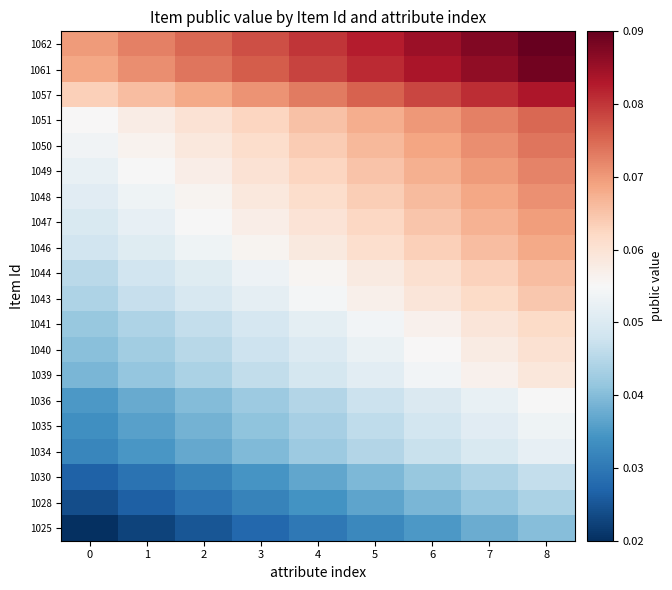

Reading left to right, extract all data points from this chart.

1062: 0=0.1	1=0.1	2=0.1	3=0.1	4=0.1	5=0.1	6=0.1	7=0.1	8=0.1
1061: 0=0.1	1=0.1	2=0.1	3=0.1	4=0.1	5=0.1	6=0.1	7=0.1	8=0.1
1057: 0=0.1	1=0.1	2=0.1	3=0.1	4=0.1	5=0.1	6=0.1	7=0.1	8=0.1
1051: 0=0.1	1=0.1	2=0.1	3=0.1	4=0.1	5=0.1	6=0.1	7=0.1	8=0.1
1050: 0=0.1	1=0.1	2=0.1	3=0.1	4=0.1	5=0.1	6=0.1	7=0.1	8=0.1
1049: 0=0.1	1=0.1	2=0.1	3=0.1	4=0.1	5=0.1	6=0.1	7=0.1	8=0.1
1048: 0=0.1	1=0.1	2=0.1	3=0.1	4=0.1	5=0.1	6=0.1	7=0.1	8=0.1
1047: 0=0.0	1=0.1	2=0.1	3=0.1	4=0.1	5=0.1	6=0.1	7=0.1	8=0.1
1046: 0=0.0	1=0.1	2=0.1	3=0.1	4=0.1	5=0.1	6=0.1	7=0.1	8=0.1
1044: 0=0.0	1=0.0	2=0.1	3=0.1	4=0.1	5=0.1	6=0.1	7=0.1	8=0.1
1043: 0=0.0	1=0.0	2=0.0	3=0.1	4=0.1	5=0.1	6=0.1	7=0.1	8=0.1
1041: 0=0.0	1=0.0	2=0.0	3=0.0	4=0.1	5=0.1	6=0.1	7=0.1	8=0.1
1040: 0=0.0	1=0.0	2=0.0	3=0.0	4=0.1	5=0.1	6=0.1	7=0.1	8=0.1
1039: 0=0.0	1=0.0	2=0.0	3=0.0	4=0.0	5=0.1	6=0.1	7=0.1	8=0.1
1036: 0=0.0	1=0.0	2=0.0	3=0.0	4=0.0	5=0.0	6=0.0	7=0.1	8=0.1
1035: 0=0.0	1=0.0	2=0.0	3=0.0	4=0.0	5=0.0	6=0.0	7=0.1	8=0.1
1034: 0=0.0	1=0.0	2=0.0	3=0.0	4=0.0	5=0.0	6=0.0	7=0.0	8=0.1
1030: 0=0.0	1=0.0	2=0.0	3=0.0	4=0.0	5=0.0	6=0.0	7=0.0	8=0.0
1028: 0=0.0	1=0.0	2=0.0	3=0.0	4=0.0	5=0.0	6=0.0	7=0.0	8=0.0
1025: 0=0.0	1=0.0	2=0.0	3=0.0	4=0.0	5=0.0	6=0.0	7=0.0	8=0.0